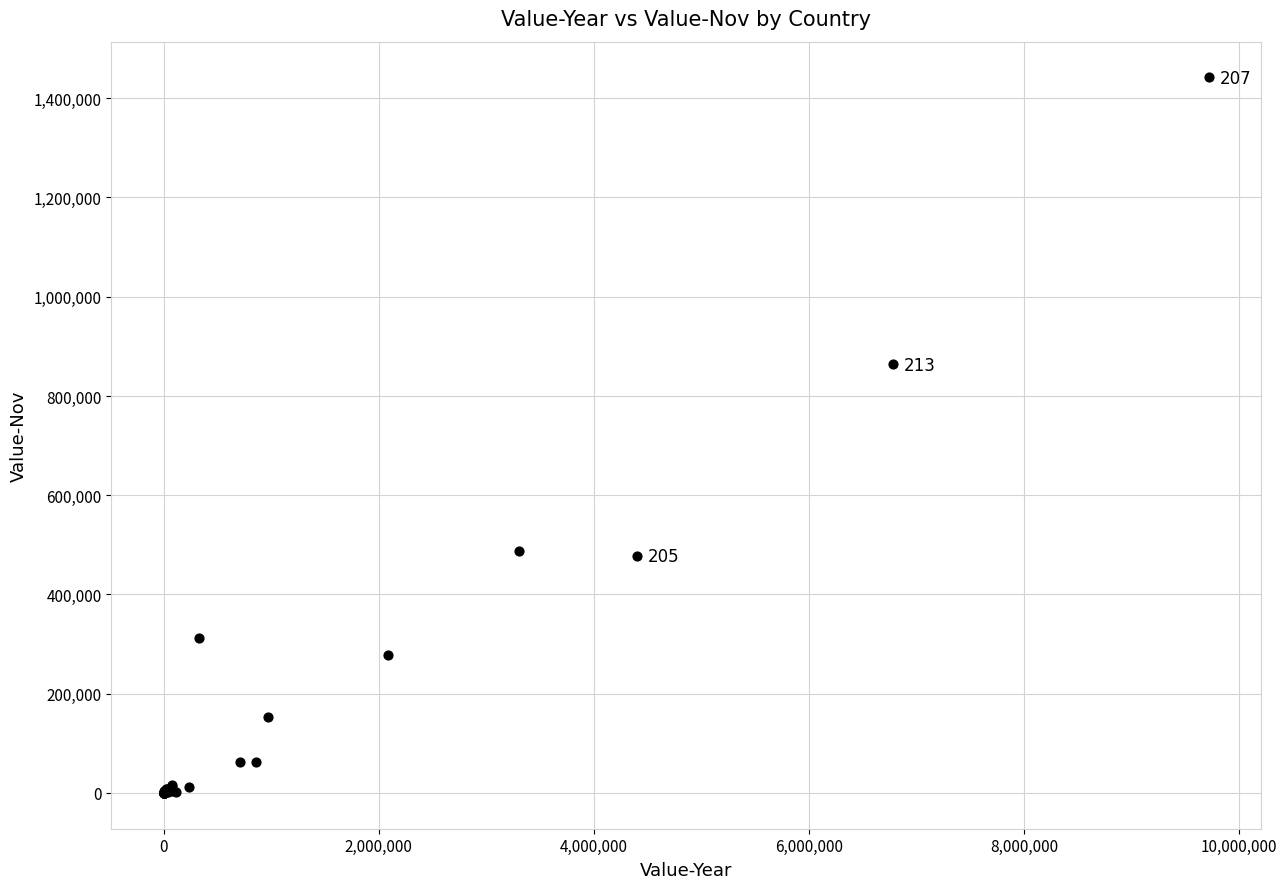

What Y value in the scatter plot is closest to 720959?

863508